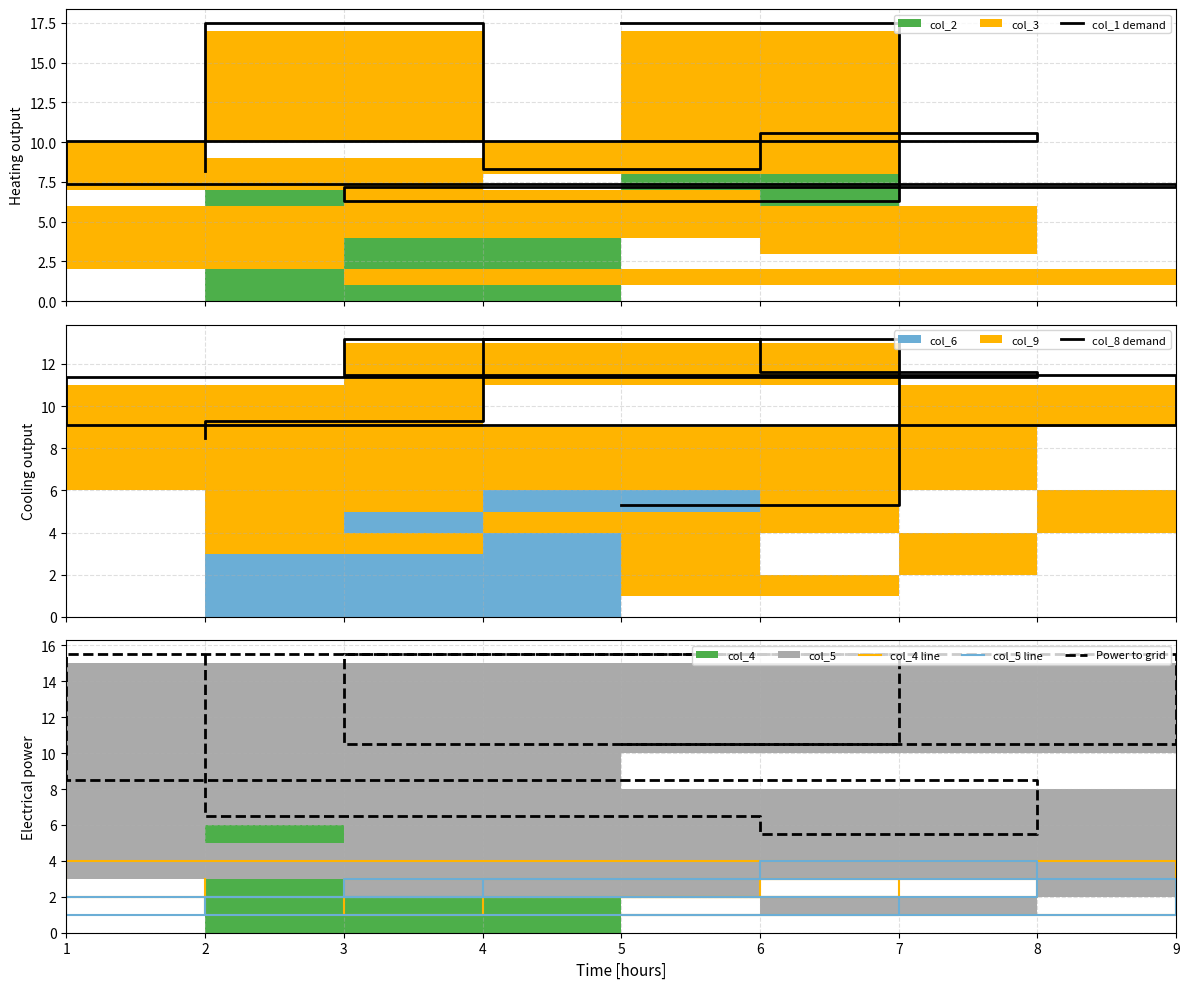

Reading right to left, transcribe all the data shown in this chart.

col_1 demand: 2=8.2	4=17.5	6=8.3	8=10.6	1=10.1	9=7.4	3=7.2	7=6.3	5=17.5
col_8 demand: 2=8.5	4=9.3	6=13.2	8=11.6	1=11.4	9=9.1	3=11.5	7=13.2	5=5.3
col_4 line: 2=3.0	4=1.0	6=2.0	8=3.0	1=2.0	9=4.0	3=1.0	7=3.0	5=2.0
col_5 line: 2=1.0	4=2.0	6=3.0	8=4.0	1=2.0	9=1.0	3=3.0	7=2.0	5=1.0
Power to grid: 2=15.5	4=6.5	6=6.5	8=5.5	1=8.5	9=15.5	3=10.5	7=15.5	5=10.5